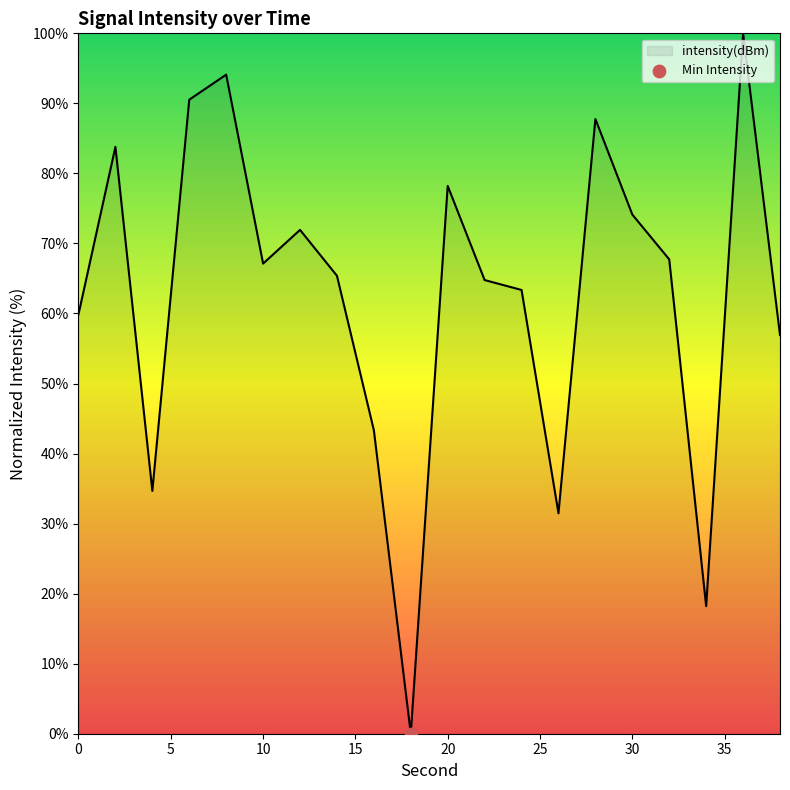

What is the difference between the maximum and minimum values?

100.0